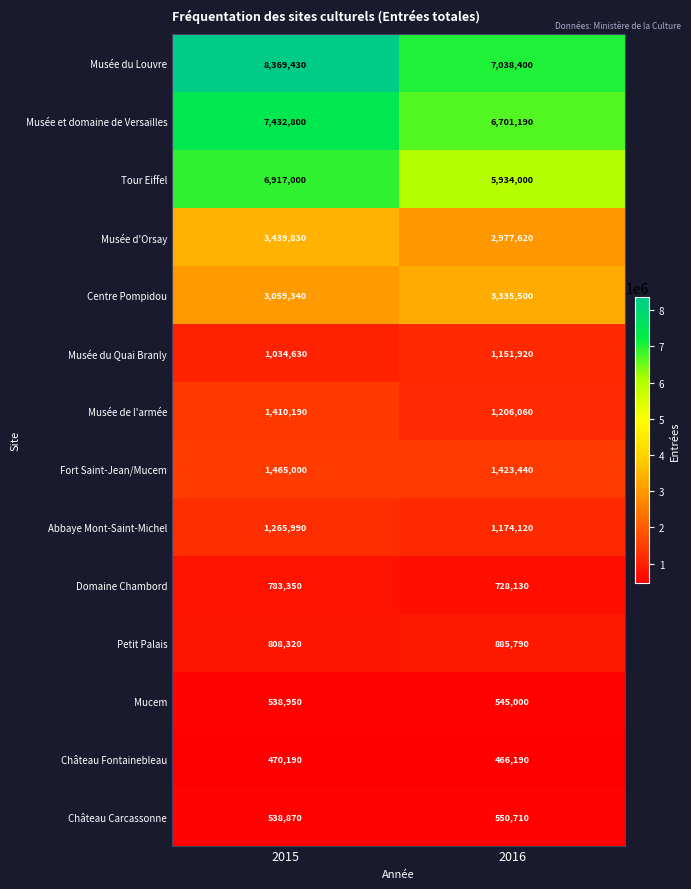

The value of Musée d'Orsay at 2015 is 3439830. True or false?

True